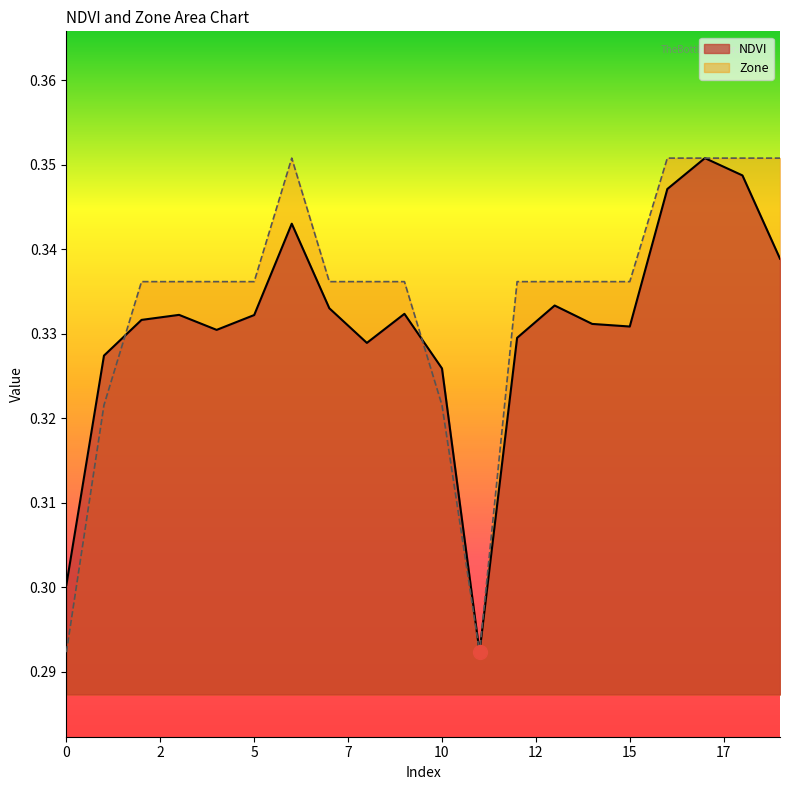

What are all the series names shown in the legend?

NDVI, Zone